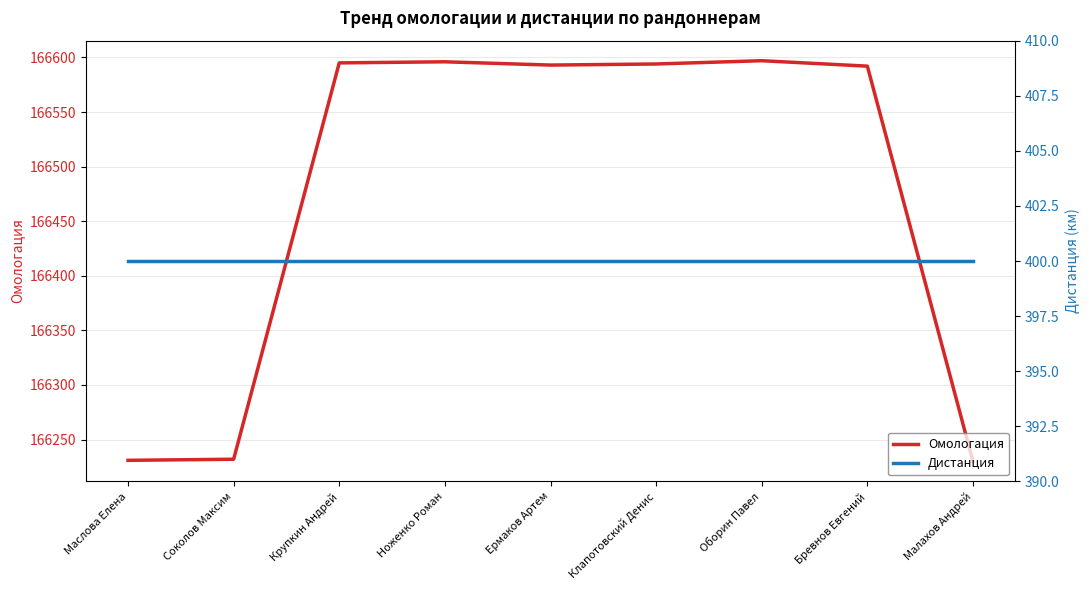

What is the minimum value for Омологация?

166230